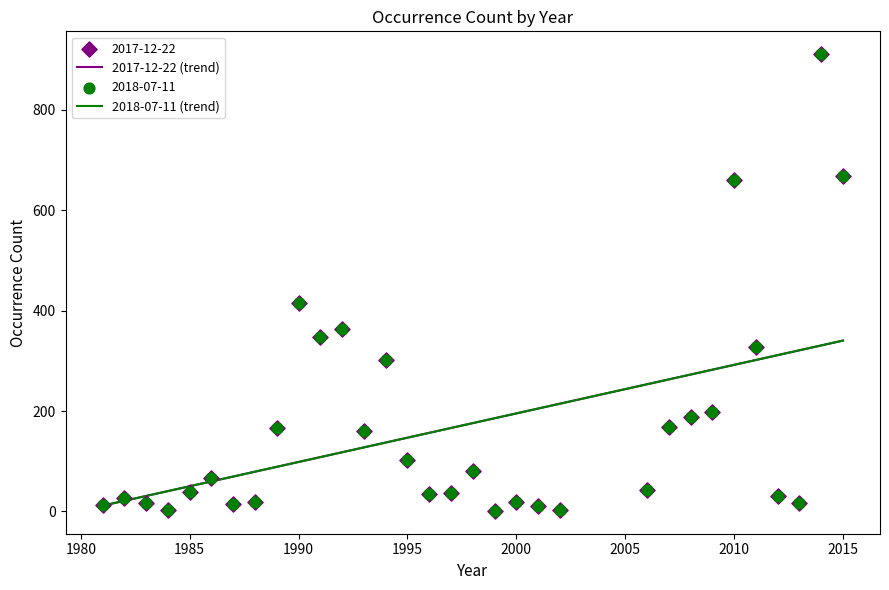

Which series contains the highest Y value?

2017-12-22